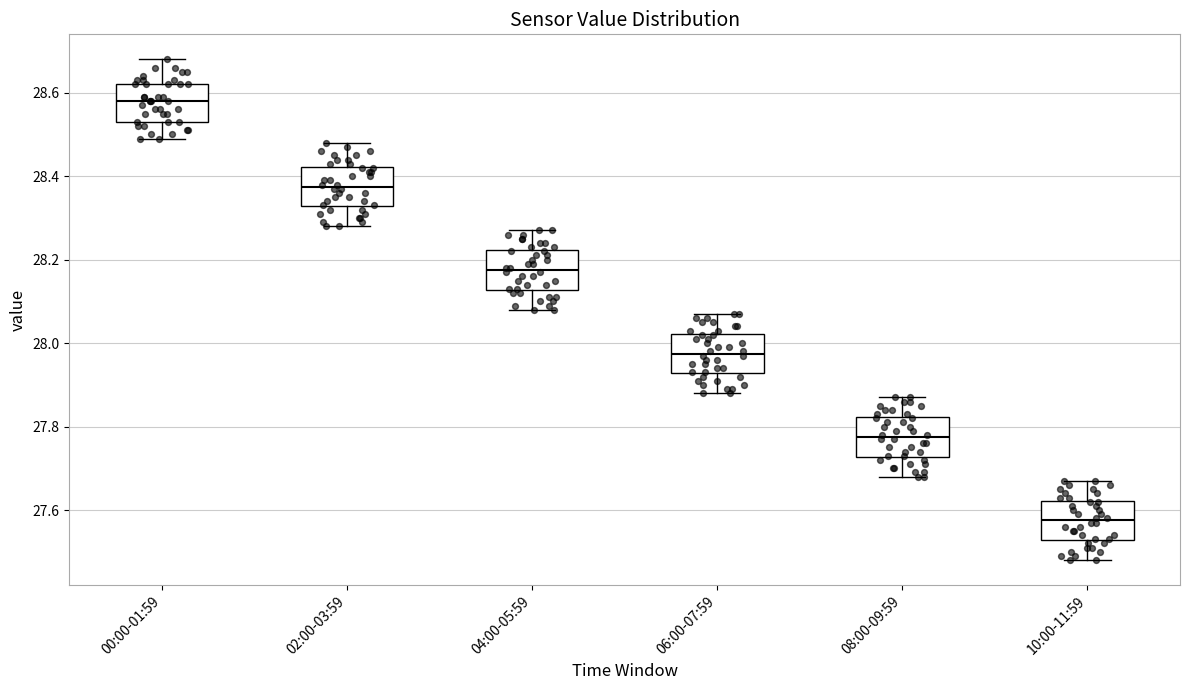

Reading left to right, transcribe this box plot: for each box, give where its median line is, the range the box spans, and where its two whiskers end, as read against the y-axis. The values are not printed on the chart, so give them approximately, as read against the axis.

00:00-01:59: median 28.58, box 28.54 to 28.62, whiskers 28.50 to 28.68
02:00-03:59: median 28.38, box 28.32 to 28.42, whiskers 28.28 to 28.48
04:00-05:59: median 28.18, box 28.12 to 28.22, whiskers 28.08 to 28.28
06:00-07:59: median 27.98, box 27.92 to 28.02, whiskers 27.88 to 28.08
08:00-09:59: median 27.78, box 27.72 to 27.82, whiskers 27.68 to 27.88
10:00-11:59: median 27.58, box 27.52 to 27.62, whiskers 27.48 to 27.68